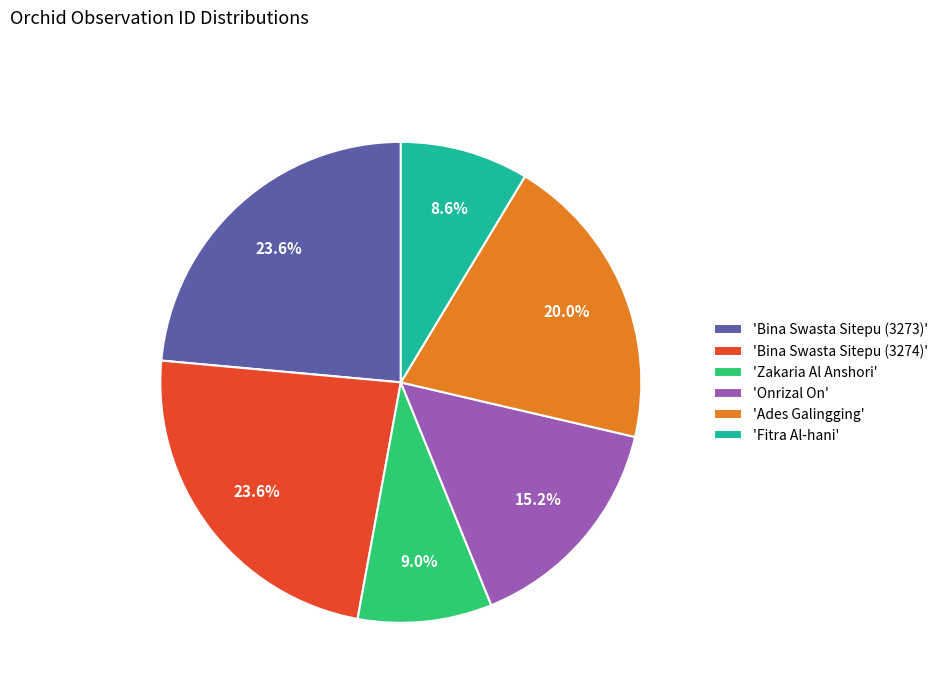

Between 'Onrizal On' and 'Bina Swasta Sitepu (3274)', which is larger?

'Bina Swasta Sitepu (3274)'